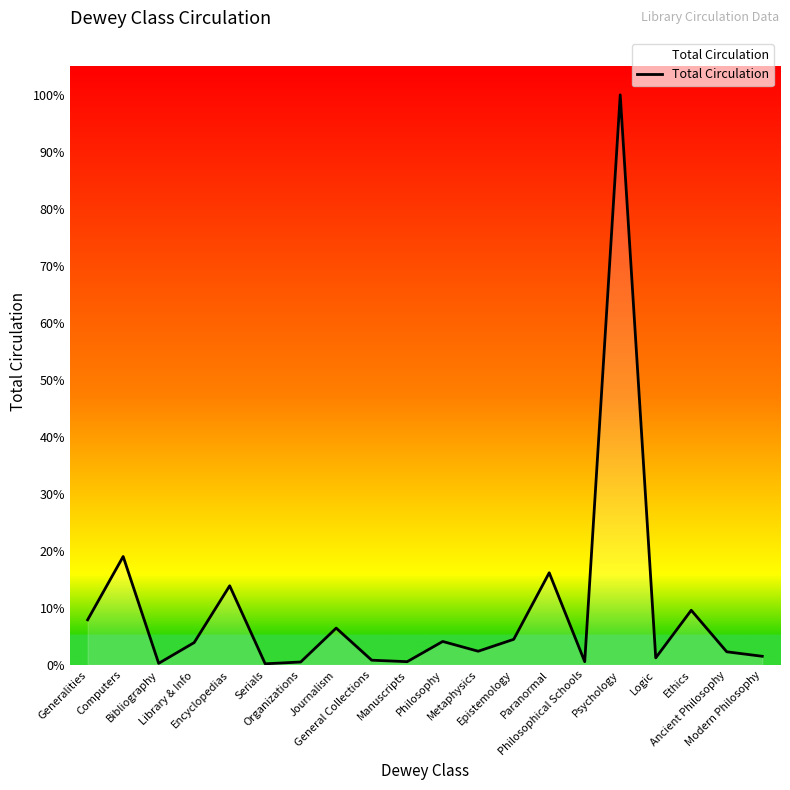

Is this an area chart (filled region under the line)?

Yes